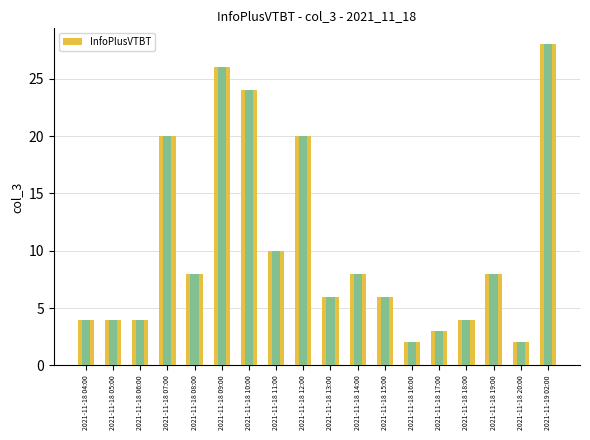

Which has a higher value, 2021-11-18 09:00 or 2021-11-19 02:00?

2021-11-19 02:00